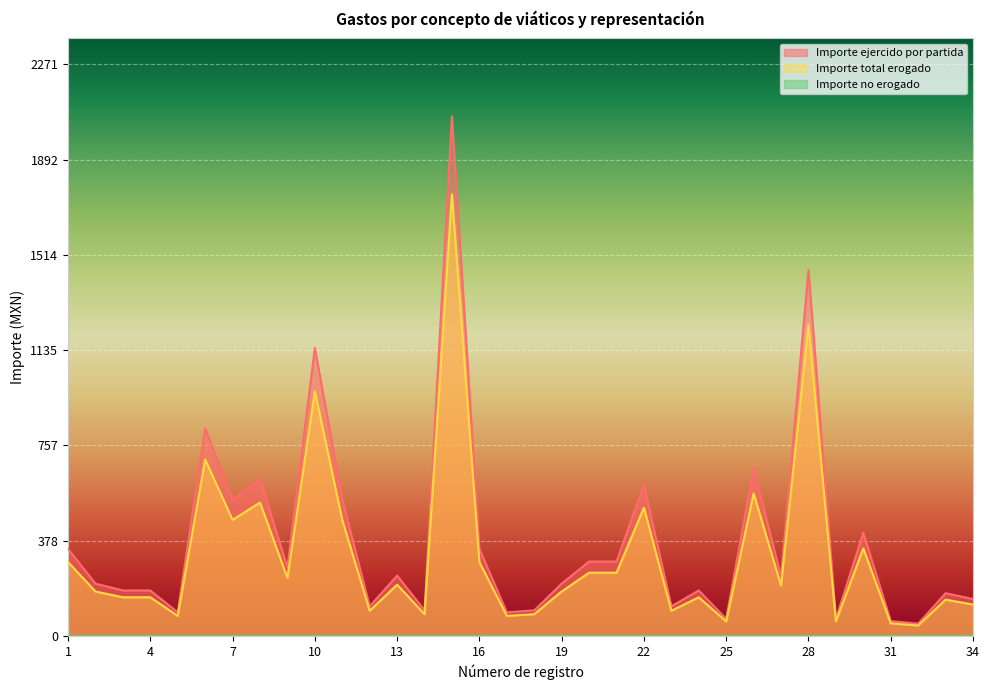

What is the greatest value displayed?

2065.0